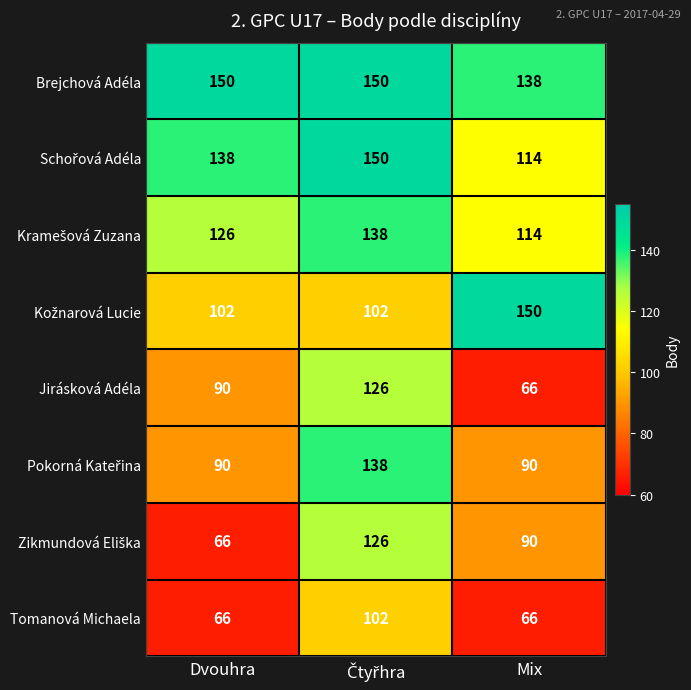

What is the smallest value displayed?

66